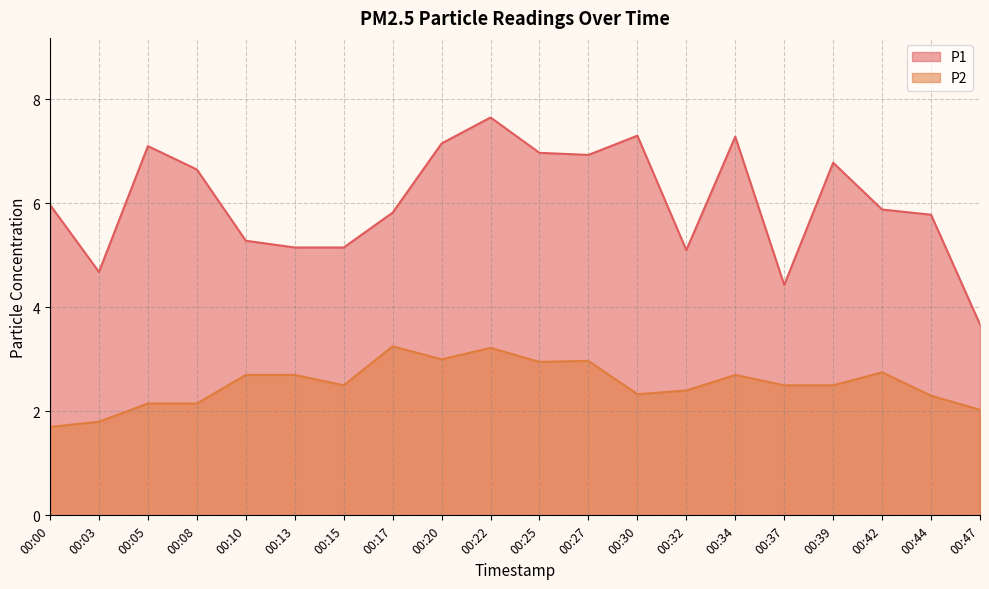

Reading left to right, transcribe all the data shown in this chart.

P1: 6.0	4.7	7.1	6.7	5.3	5.2	5.2	5.8	7.2	7.7	7.0	6.9	7.3	5.1	7.3	4.4	6.8	5.9	5.8	3.7
P2: 1.7	1.8	2.1	2.1	2.7	2.7	2.5	3.2	3.0	3.2	3.0	3.0	2.3	2.4	2.7	2.5	2.5	2.8	2.3	2.0